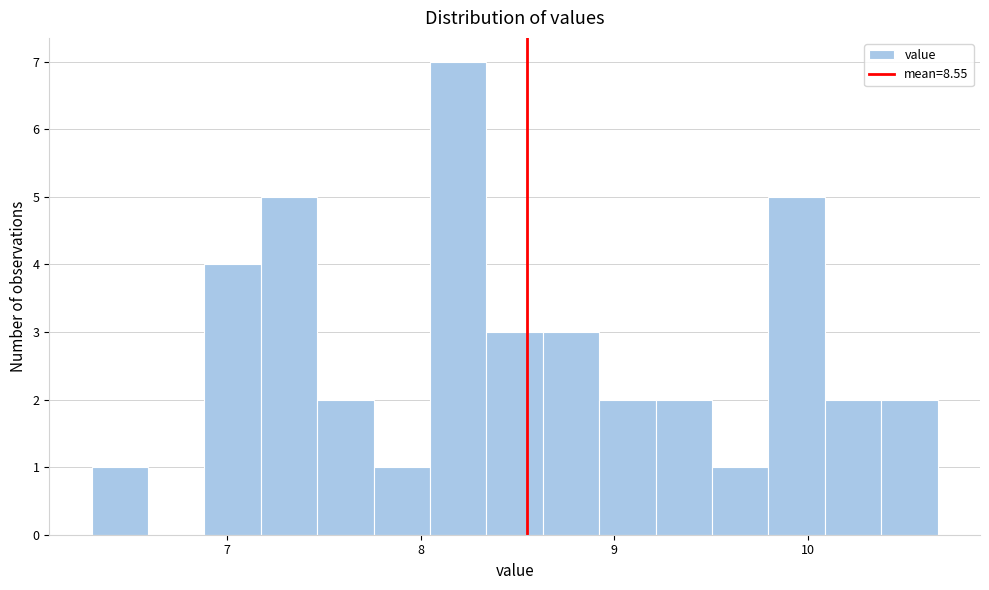

Read against the x-axis, roughly where is the centre of the tallest bar?

8.2